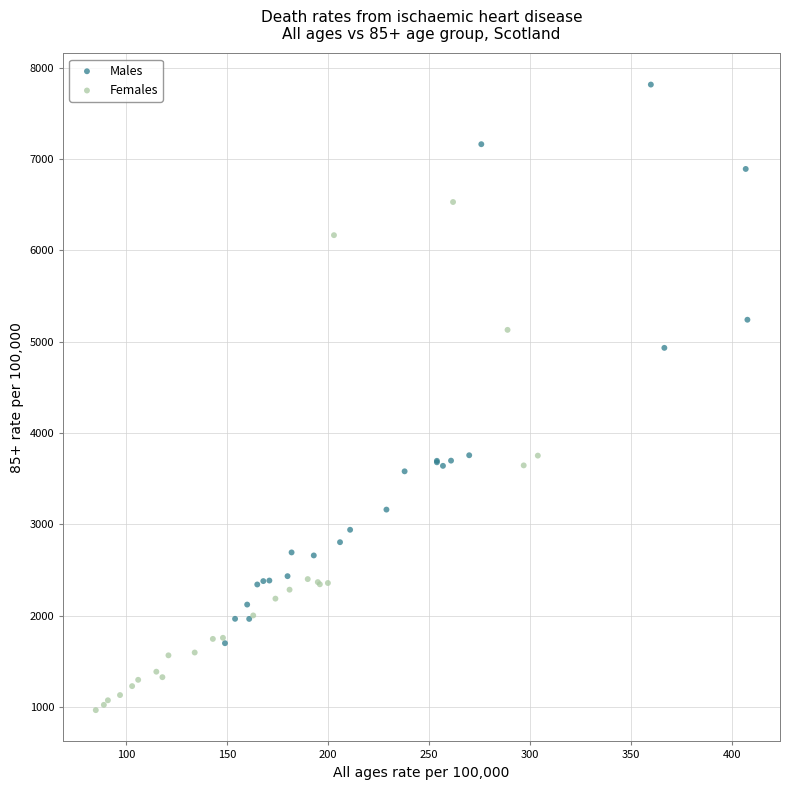

Which series reaches the minimum Y coordinate?

Females